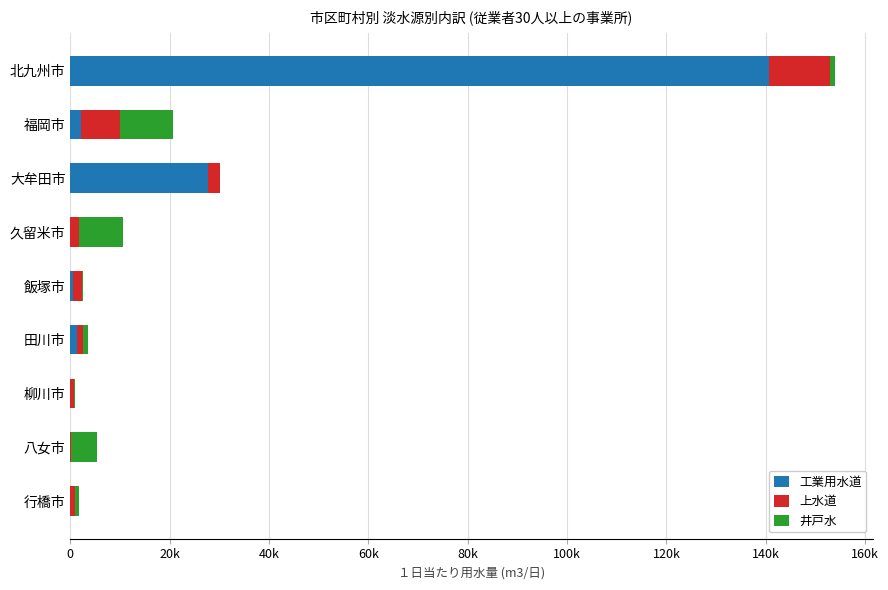

What are all the series names shown in the legend?

工業用水道, 上水道, 井戸水